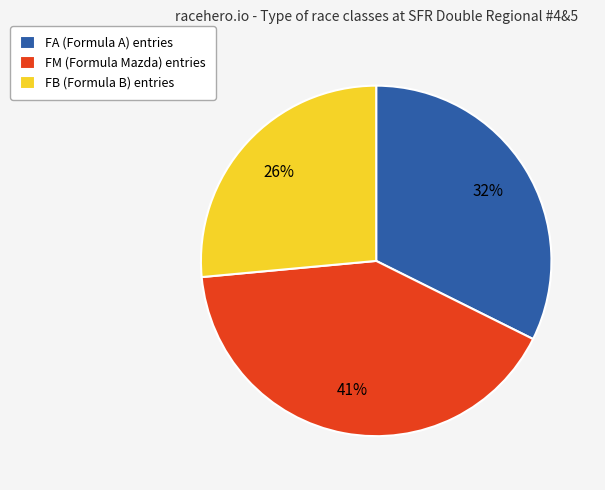

What is the largest slice in the pie chart?

FM (Formula Mazda) entries